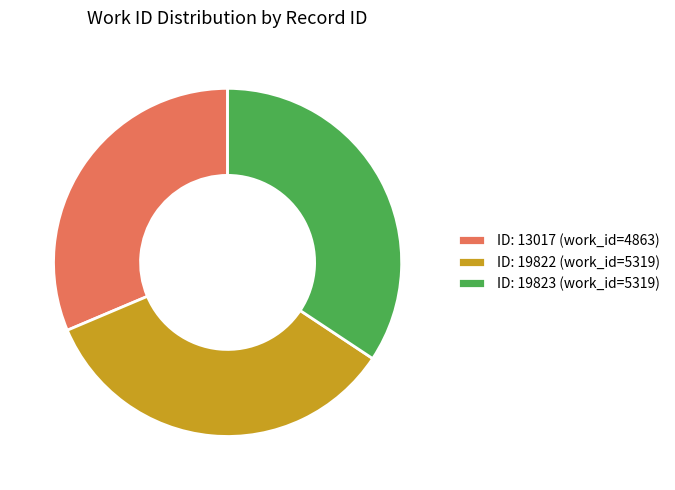

Which slice is the smallest?

ID: 13017 (work_id=4863)